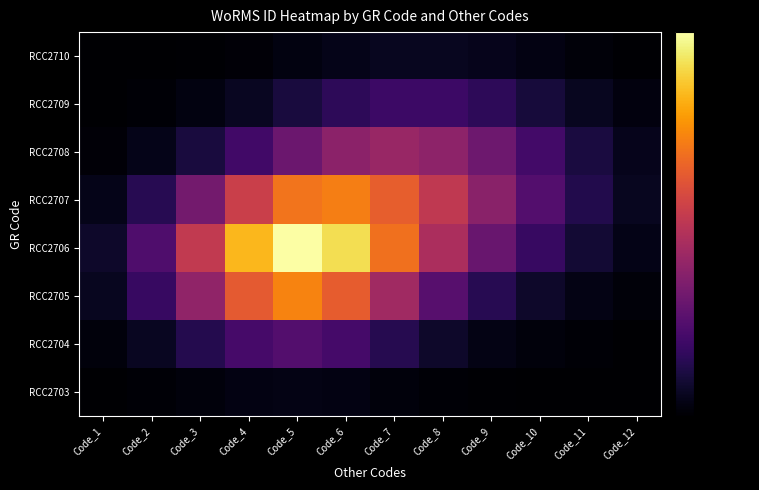

Rank the series by their maximum value, from highest to lowest.

RCC2706, RCC2705, RCC2707, RCC2708, RCC2704, RCC2709, RCC2710, RCC2703